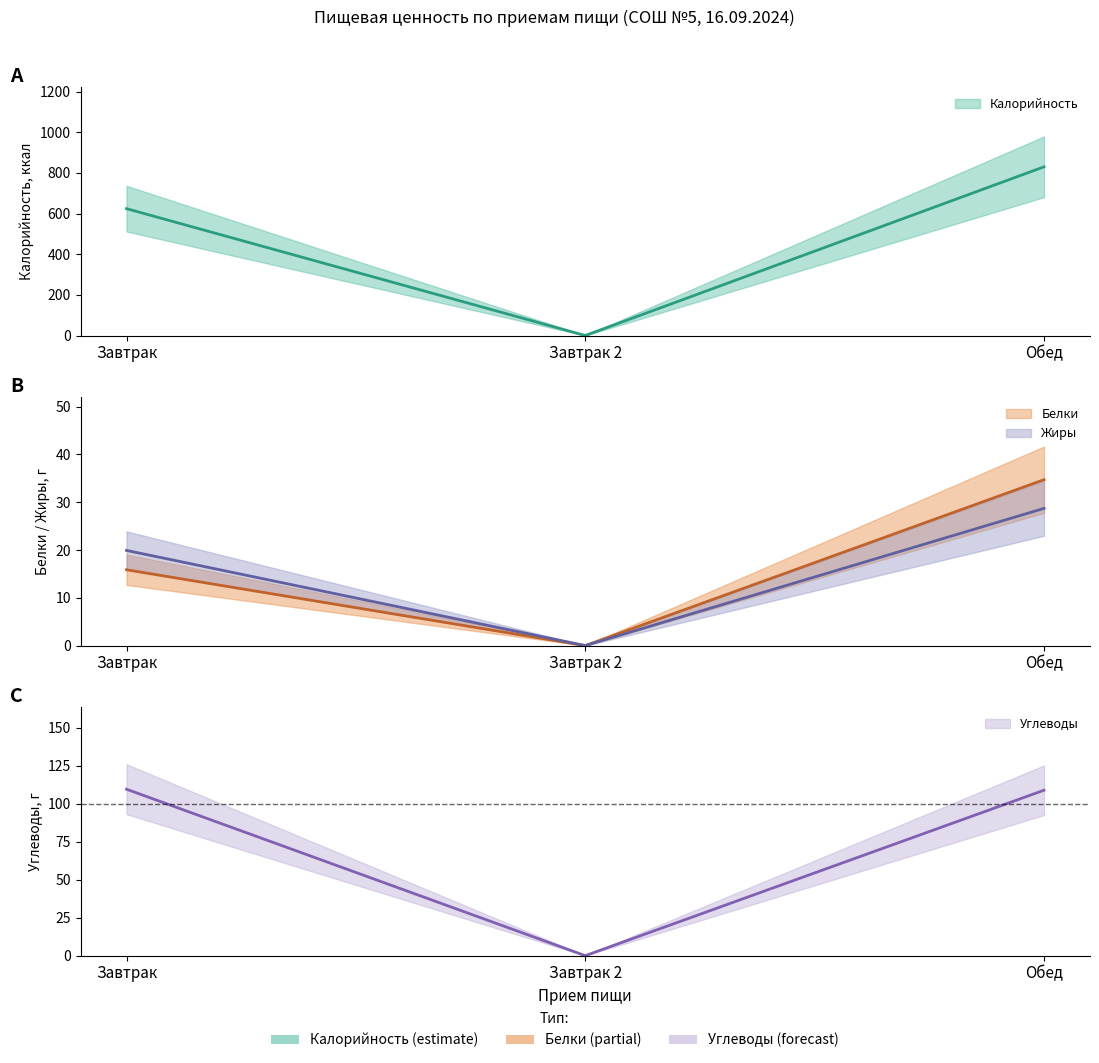

What is the difference between the second highest and minimum values in the Жиры series?

19.9